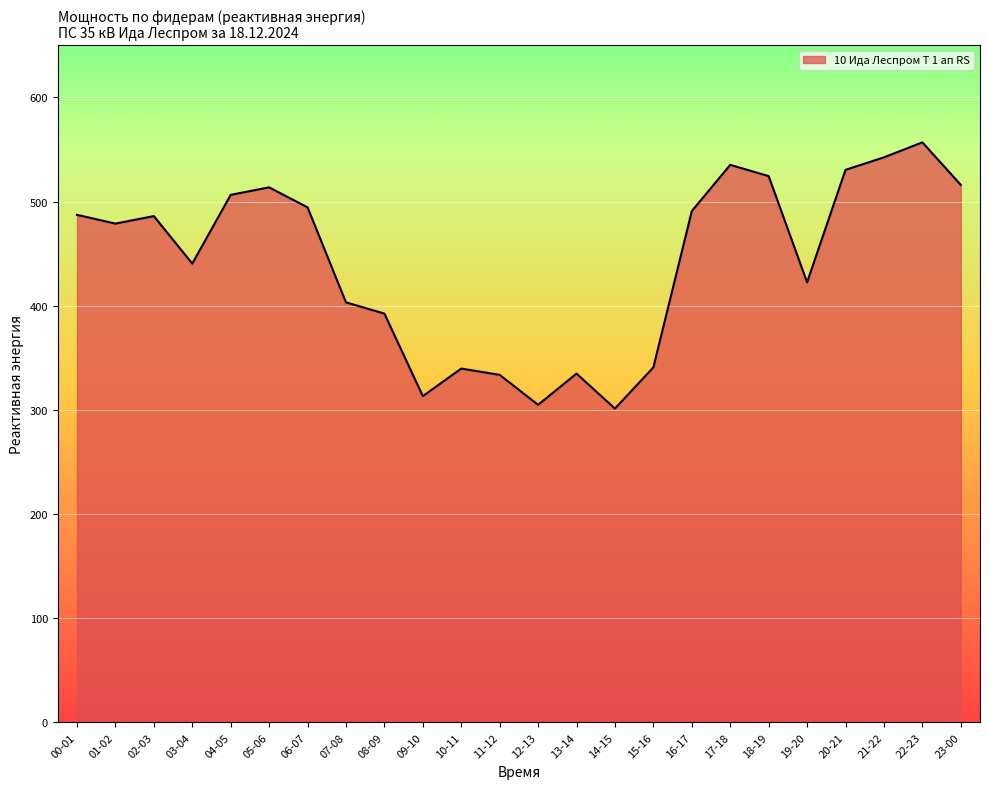

True or false: the data shows 735.1 at 18-19.

False